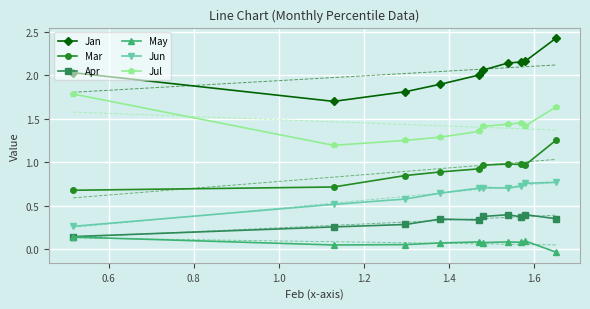

How many data points does each series have?

10